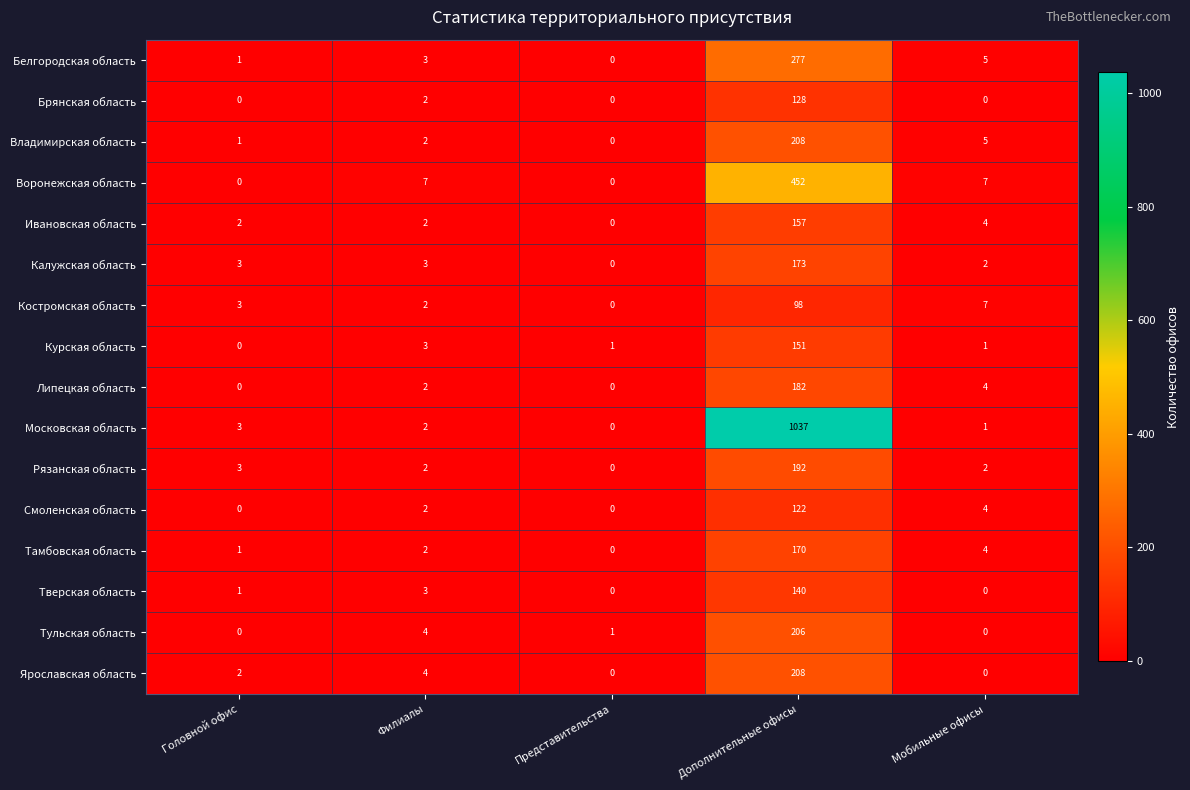

Between Филиалы and Дополнительные офисы, which series saw the biggest shift?

Московская область